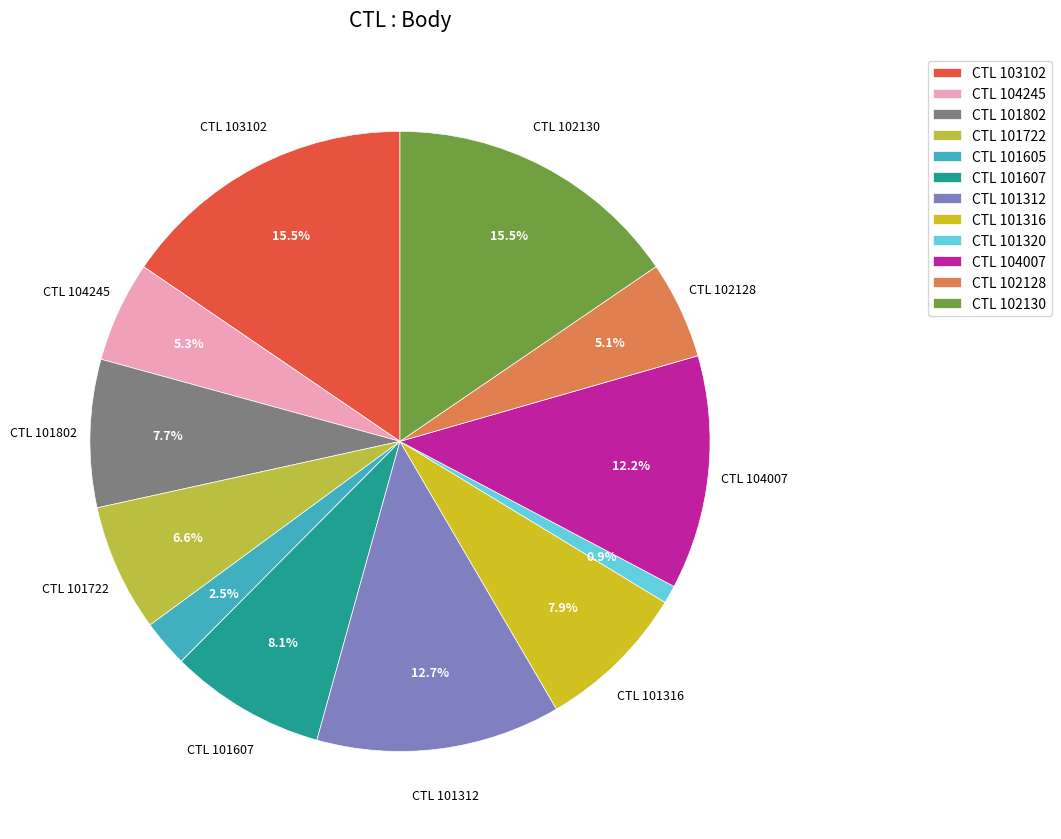

How many slices are in this pie chart?

12